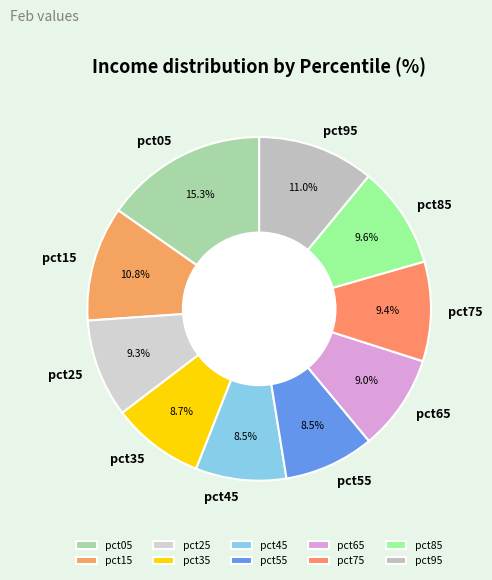

What is the ratio of the value at pct35 to the value at pct65?

1.0